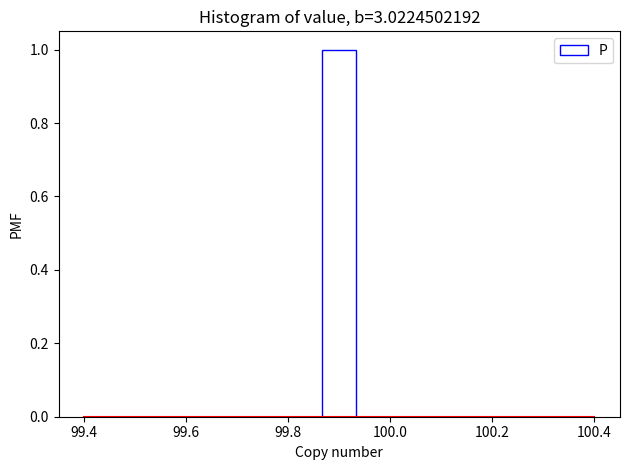

Read against the x-axis, roughly where is the centre of the tallest bar?

99.90